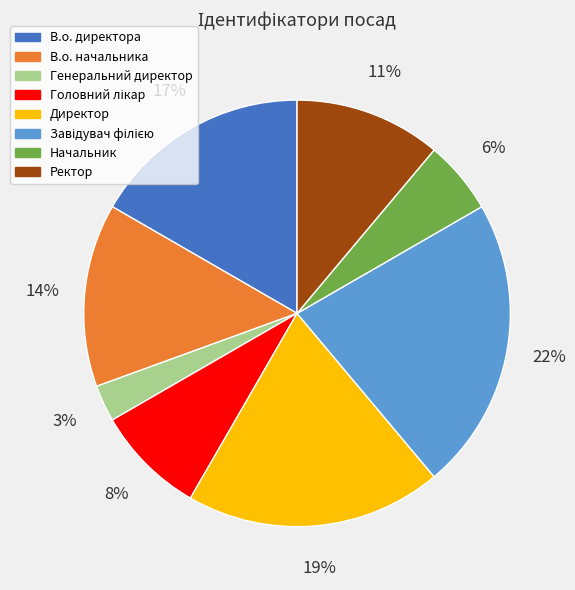

Which category has the smallest portion of the pie?

Генеральний директор